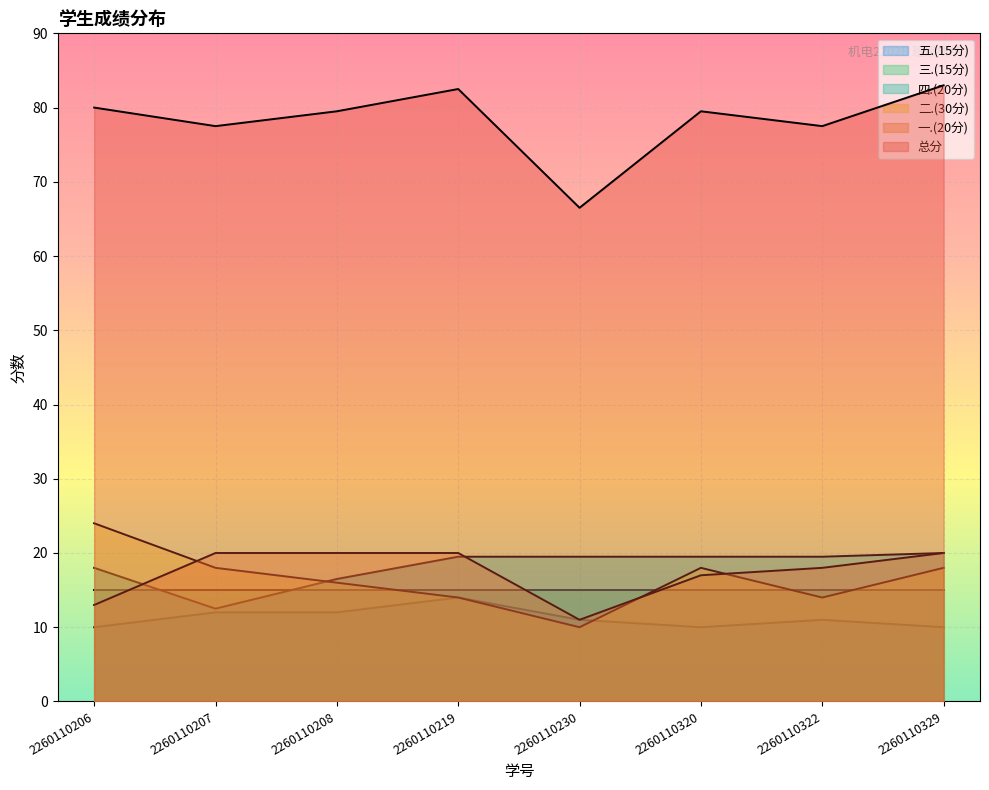

What is the minimum value for 二.(30分)?

10.0